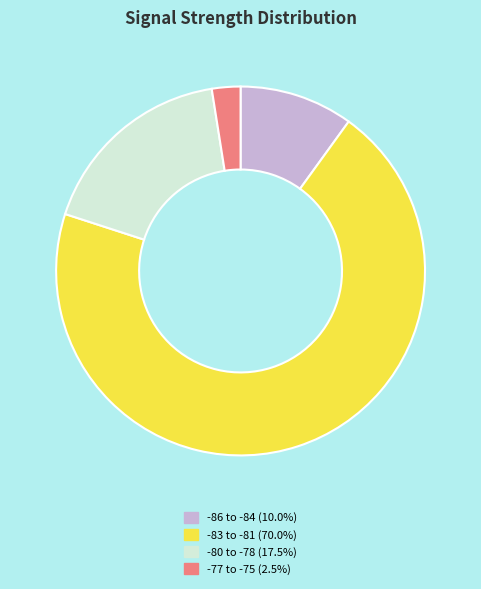

How many segments does this pie chart have?

4